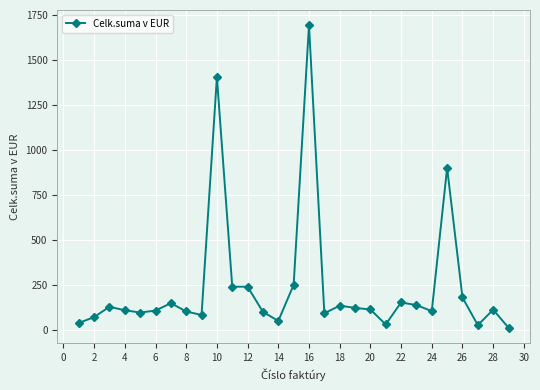

What is the value of the 10th point from the left?

1405.0